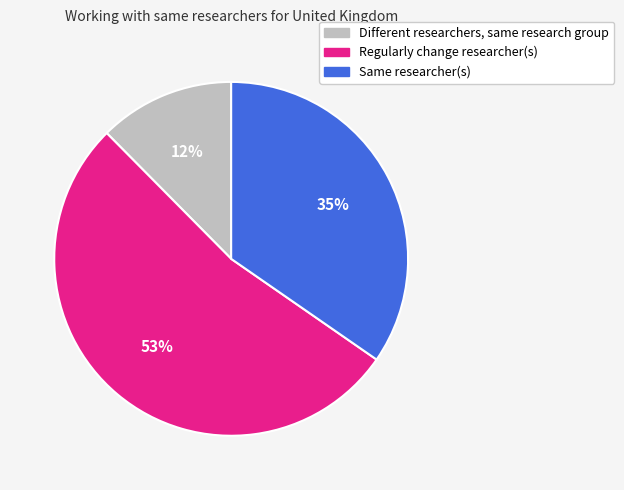

To the nearest percent, what is the combined percentage of Regularly change researcher(s) and Different researchers, same research group?

65%